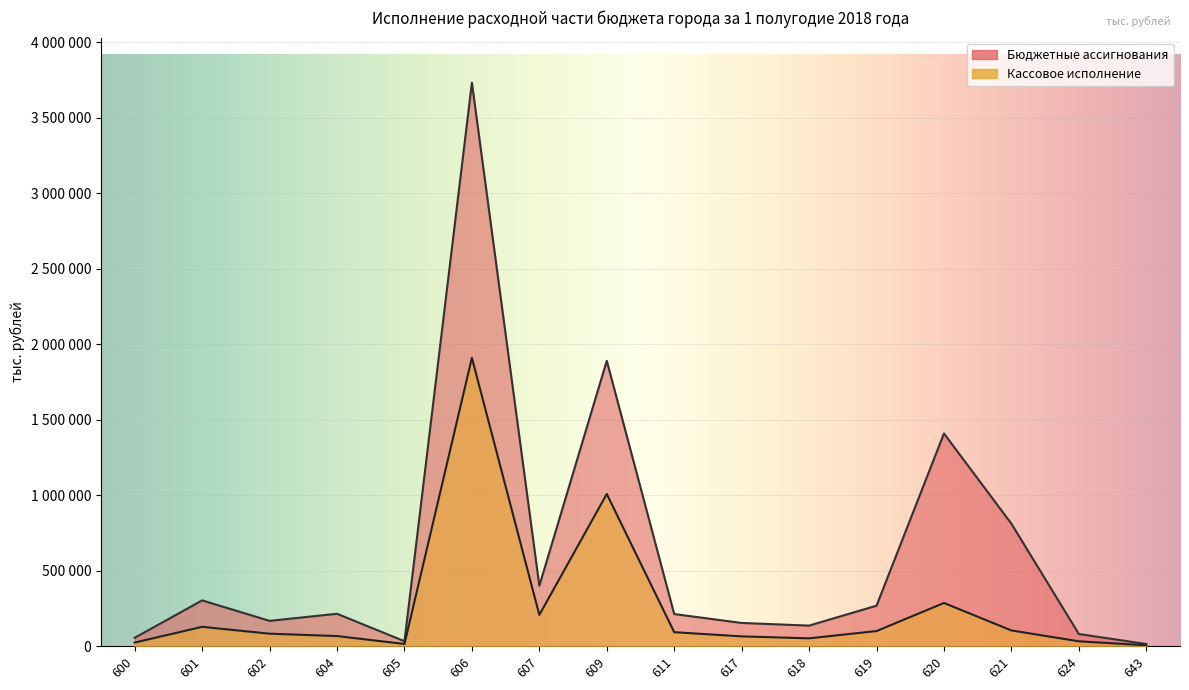

What is the sum of the Бюджетные ассигнования values at 606 and 604?

3946650